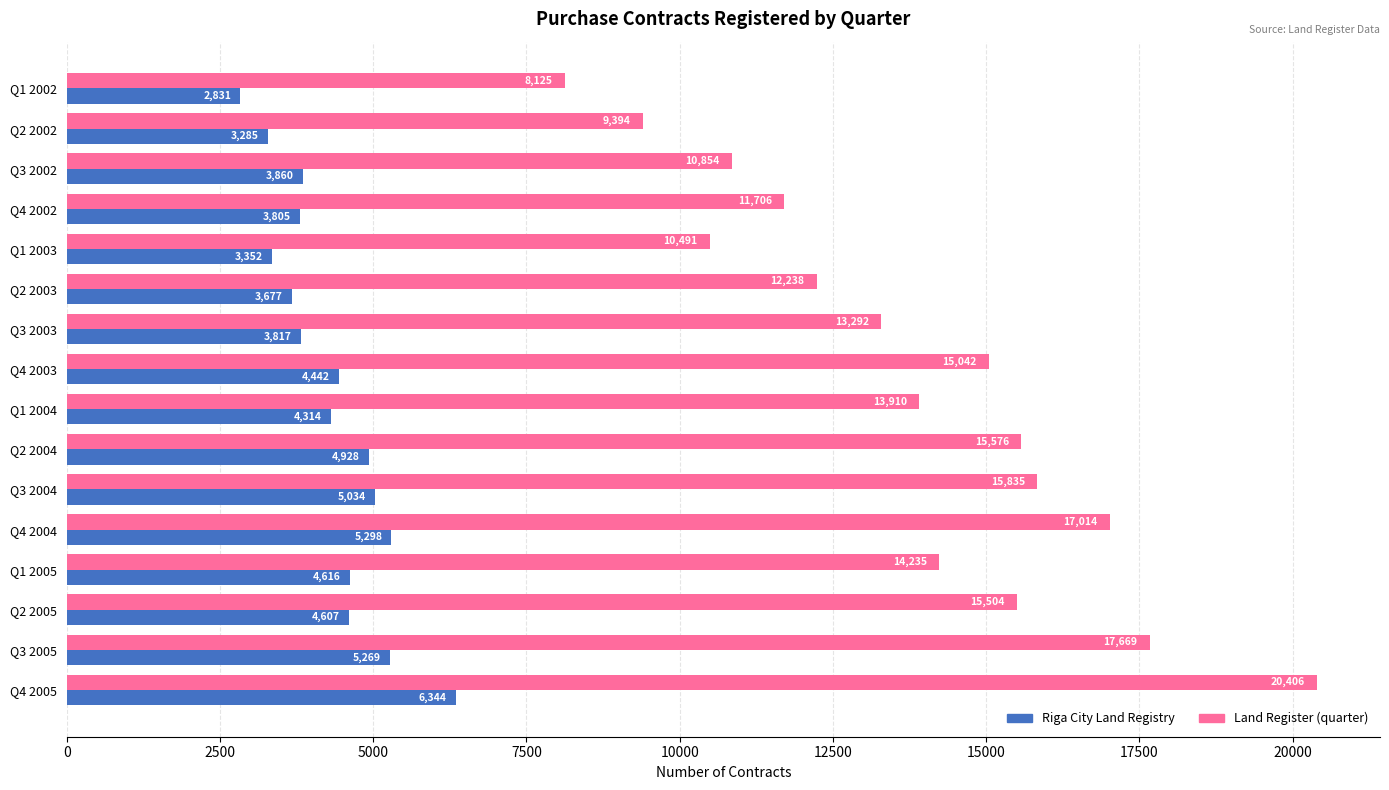

What are all the series names shown in the legend?

Riga City Land Registry, Land Register (quarter)